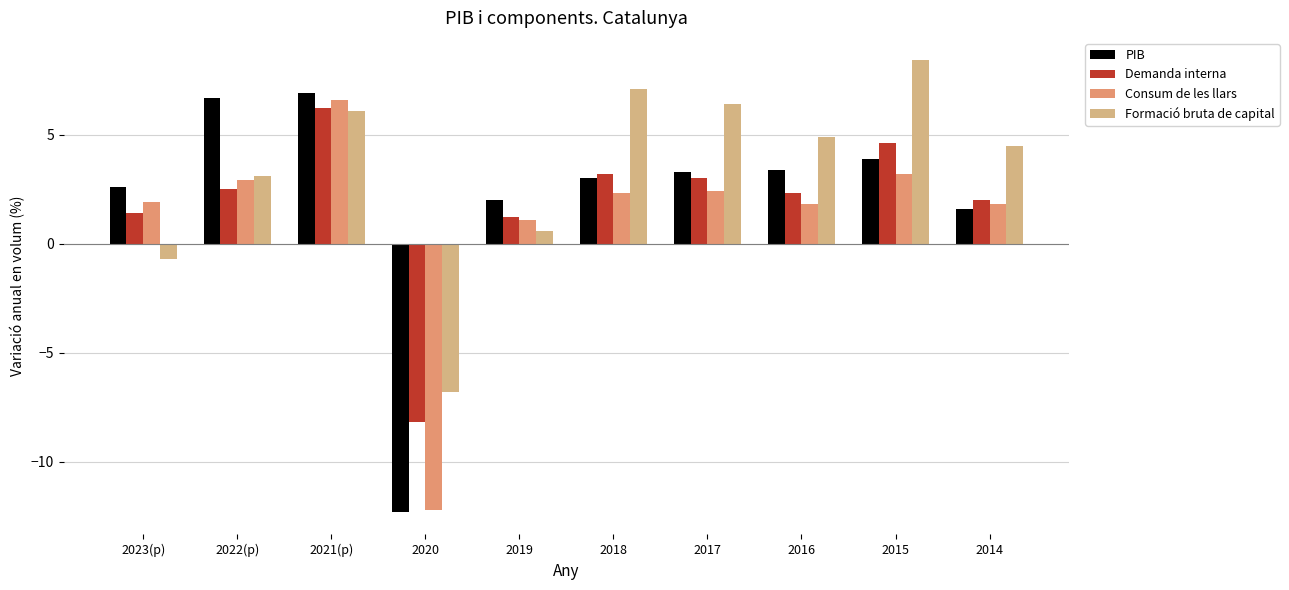

What is the average value of the PIB series?

2.1